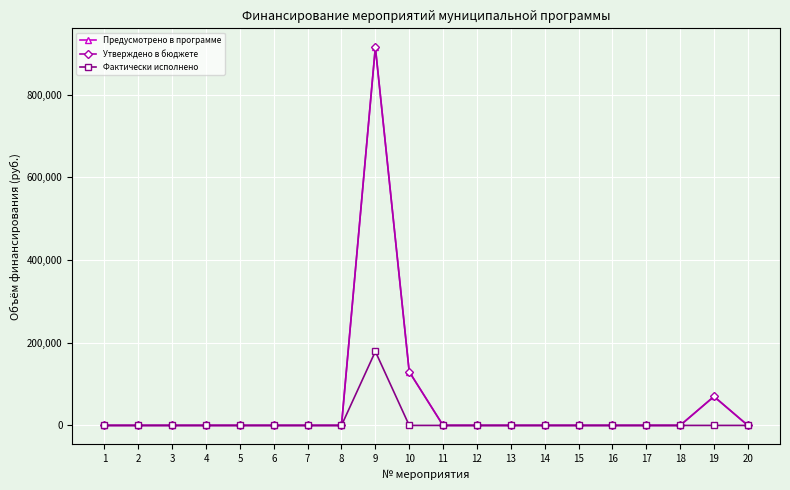

Is this an area chart (filled region under the line)?

No